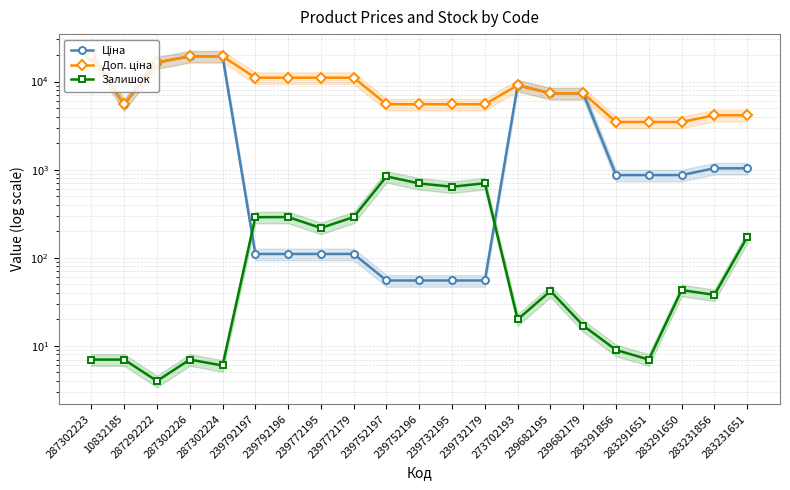

Which series changed the most between 287302224 and 239792197?

Ціна